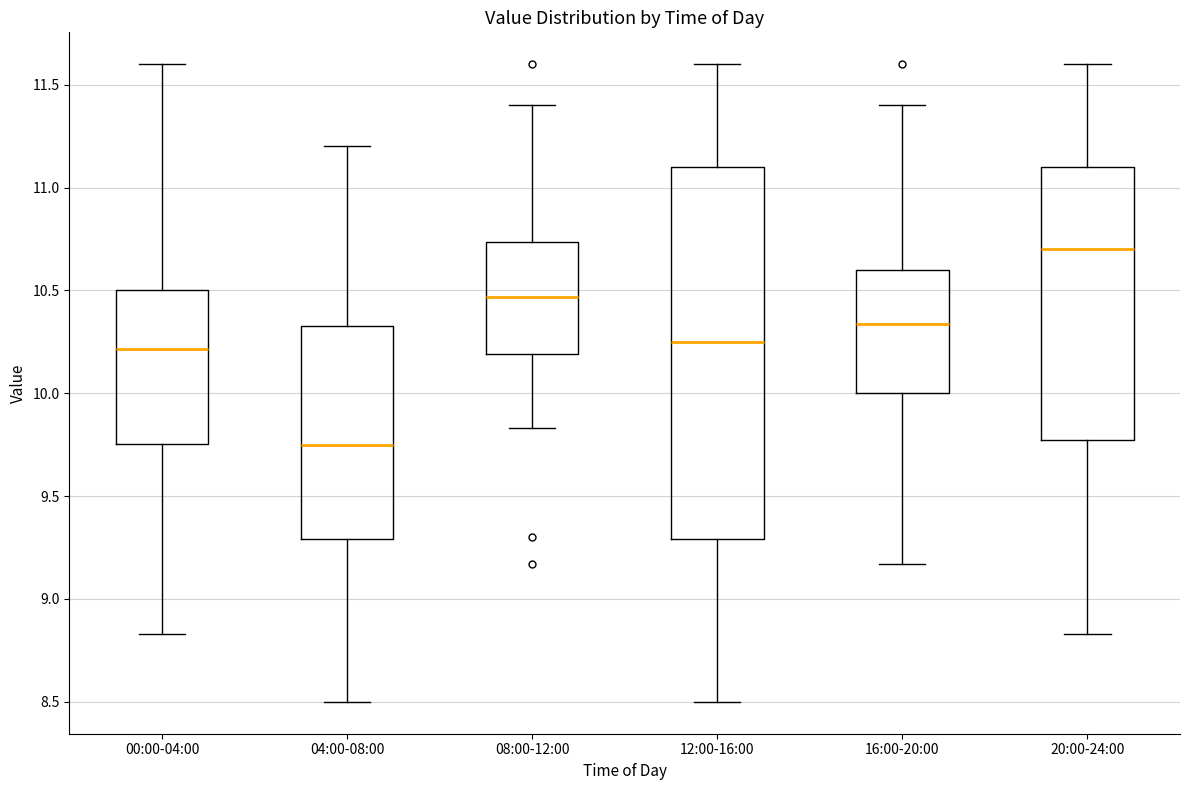

Comparing the boxes themselves (not the whiskers), which one is the tallest?

12:00-16:00